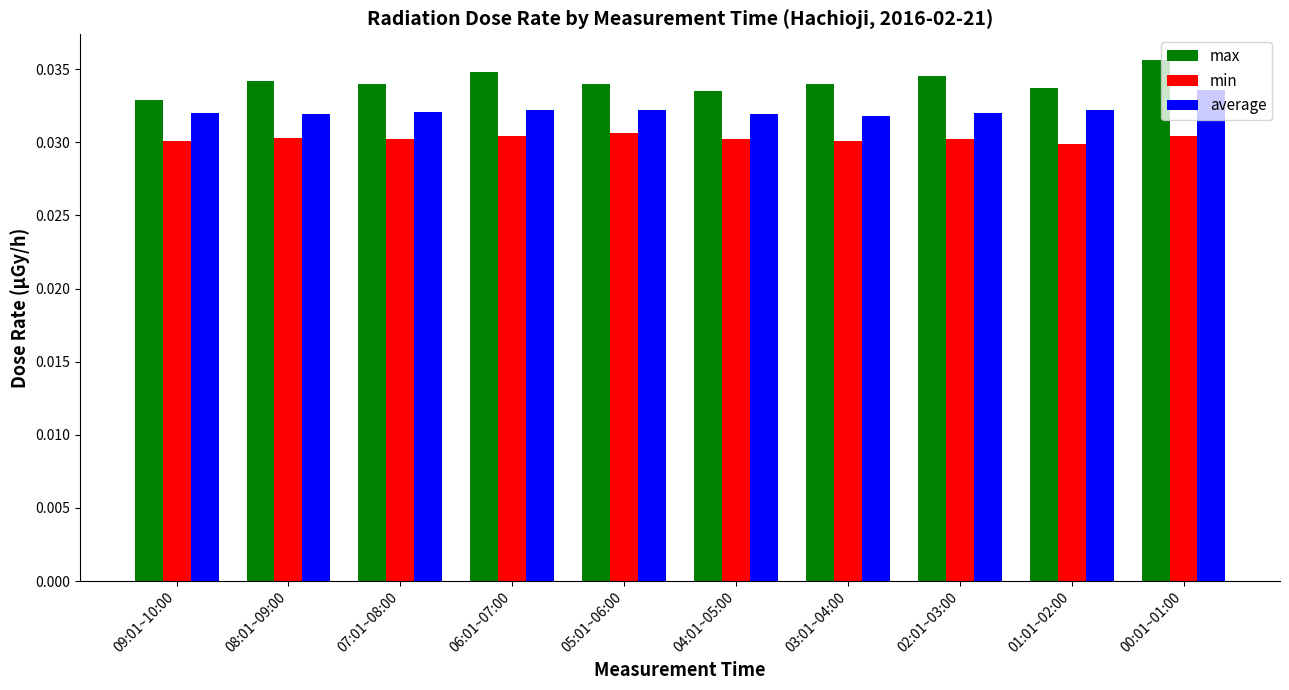

Count the min values in the range 0 to 1.

10